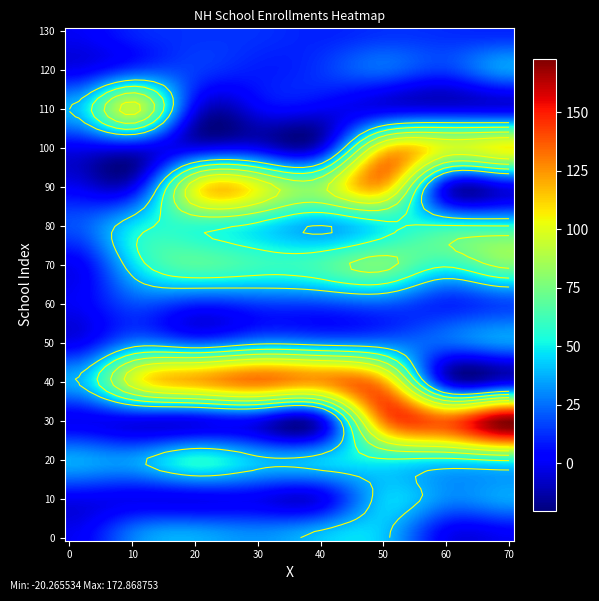

Reading left to right, list all the values displayed in this chart.

Allenstown Elementary School: Pre=0	Kind=28	1=37	2=32	3=42	4=41	5=0	6=0
Armand R. Dupont School: Pre=0	Kind=0	1=0	2=0	3=0	4=43	5=30	6=35
Alton Central School: Pre=36	Kind=34	1=54	2=41	3=43	4=53	5=51	6=56
Amherst Middle School: Pre=0	Kind=0	1=0	2=0	3=0	4=130	5=137	6=172
Clark-Wilkins School: Pre=36	Kind=96	1=119	2=130	3=124	4=119	5=0	6=0
Andover Elementary School: Pre=0	Kind=29	1=23	2=34	3=31	4=28	5=23	6=32
Ashland Elementary School: Pre=0	Kind=18	1=11	2=15	3=17	4=21	5=11	6=17
Auburn Village School: Pre=0	Kind=45	1=67	2=61	3=64	4=75	5=57	6=76
Barnstead Elementary School: Pre=19	Kind=47	1=58	2=50	3=37	4=51	5=56	6=55
Barrington Elementary School: Pre=0	Kind=0	1=100	2=100	3=84	4=116	5=0	6=0
Barrington Middle School: Pre=0	Kind=0	1=0	2=0	3=0	4=107	5=98	6=105
Early Childhood Learning Center: Pre=38	Kind=94	1=0	2=0	3=0	4=0	5=0	6=0
Josiah Bartlett Elementary: Pre=0	Kind=16	1=15	2=9	3=14	4=23	5=15	6=33
Bath Village School: Pre=0	Kind=10	1=13	2=13	3=10	4=13	5=12	6=11